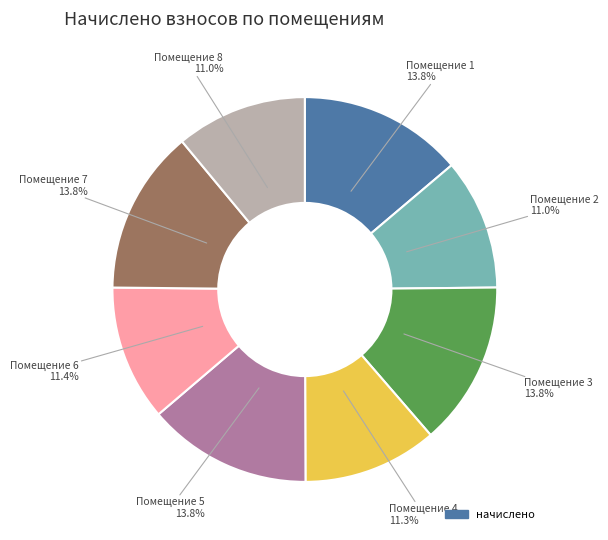

Does any single category account for the majority?

No